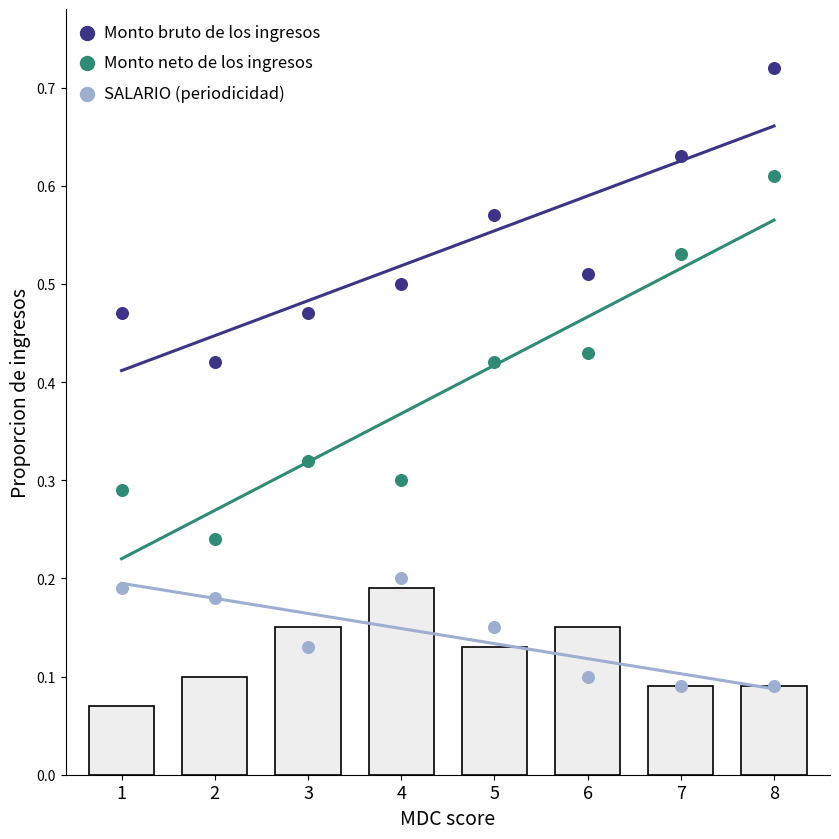

Which series reaches the minimum Y coordinate?

SALARIO (periodicidad)